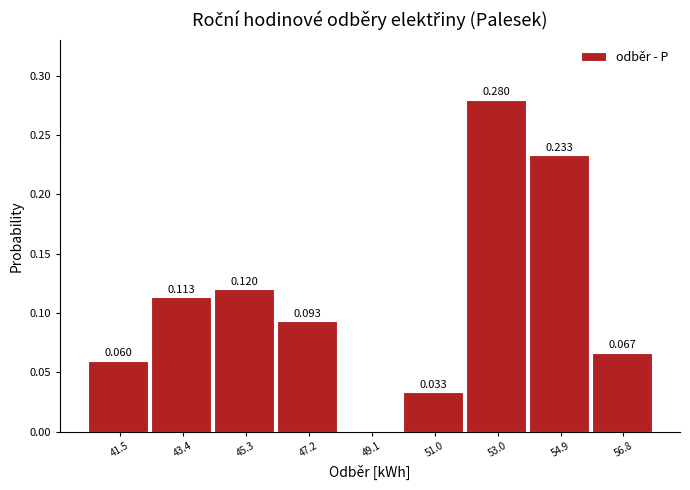

Which range on the x-axis has the tallest bar?

52.0 to 54.0